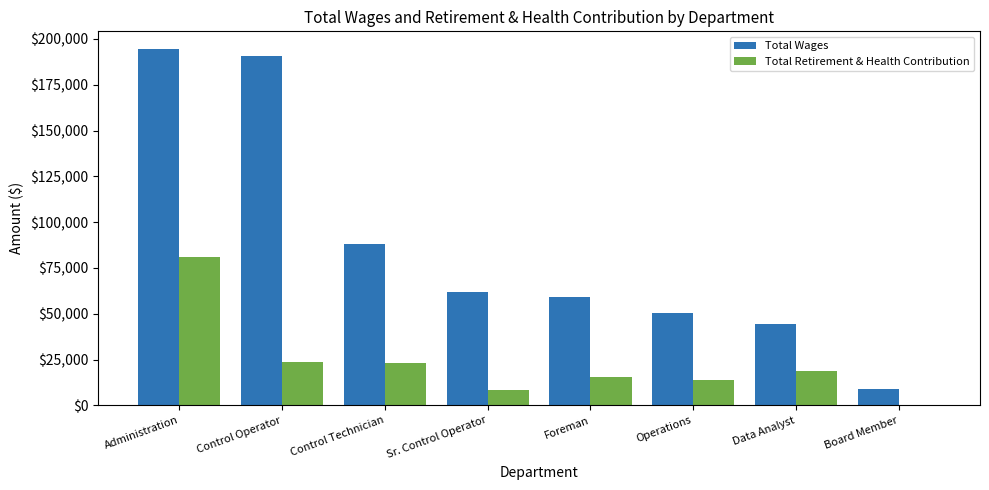

How many positive values does the Total Retirement & Health Contribution series have?

7